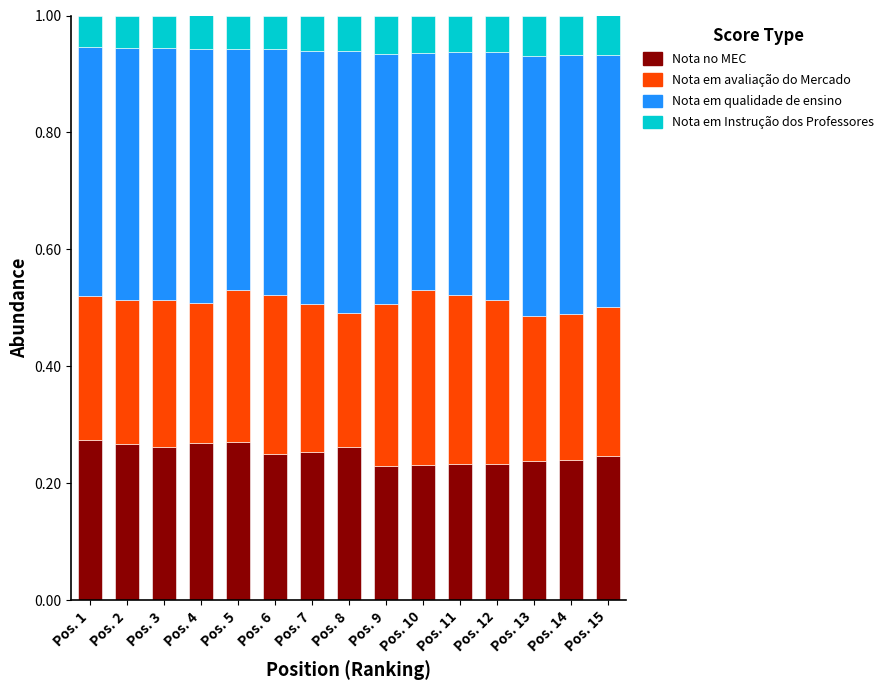

How many Nota no MEC values are between 0 and 1?

15